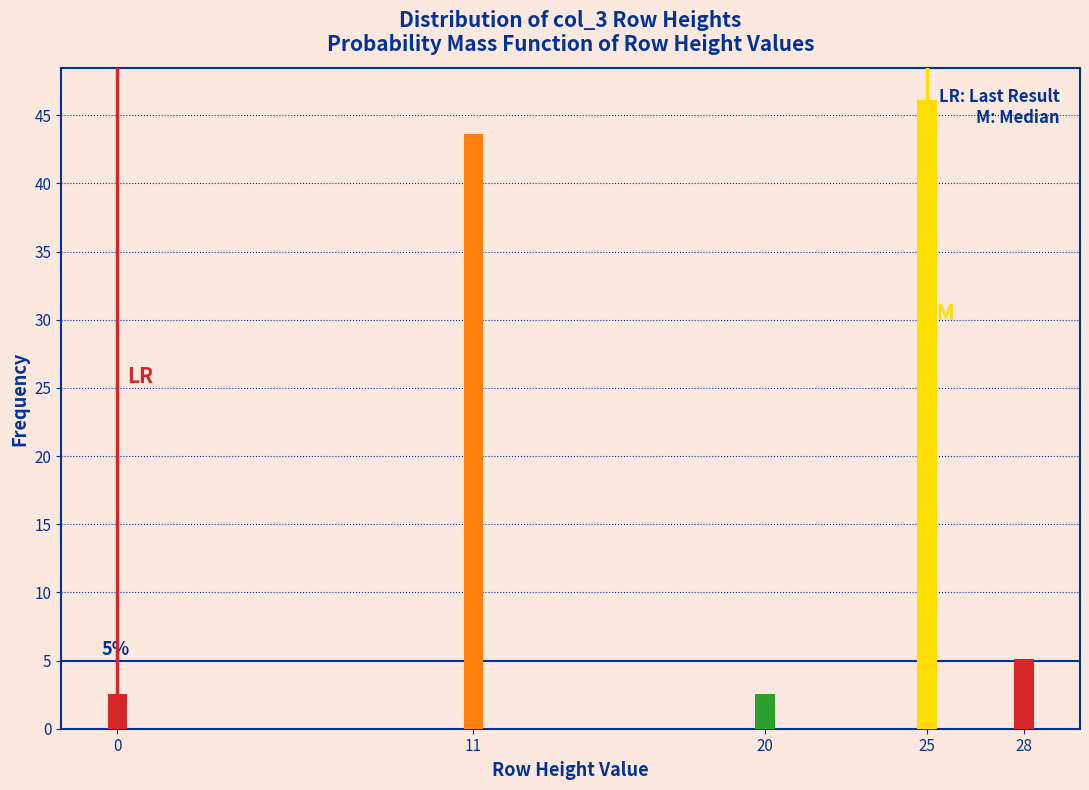

Reading right to left, list all the values displayed in this chart.

28=5.1	25=46.2	20=2.6	11=43.6	0=2.6